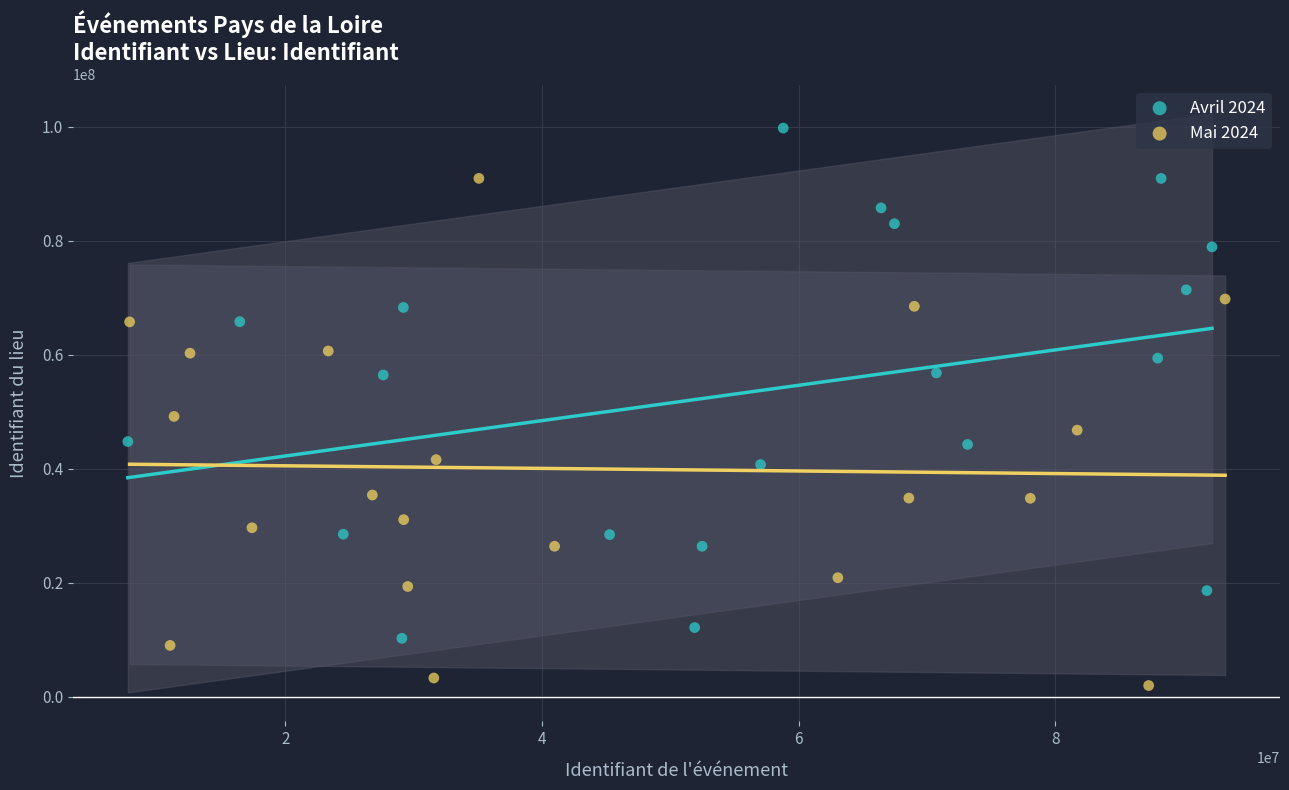

Which series contains the highest Y value?

Avril 2024